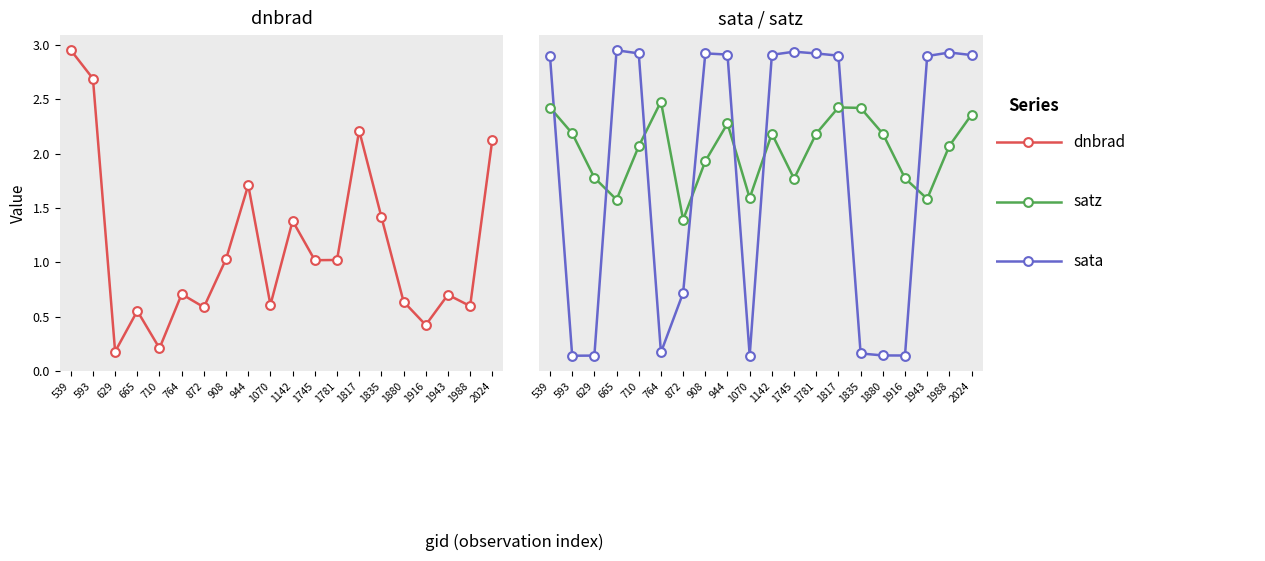

Which series reaches the minimum Y coordinate?

sata